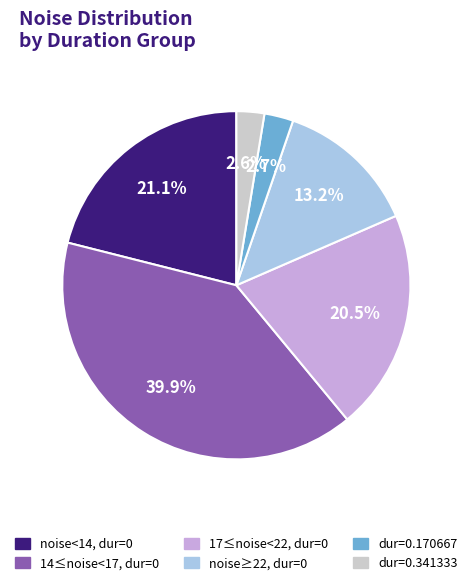

Is there a majority slice in this chart?

No